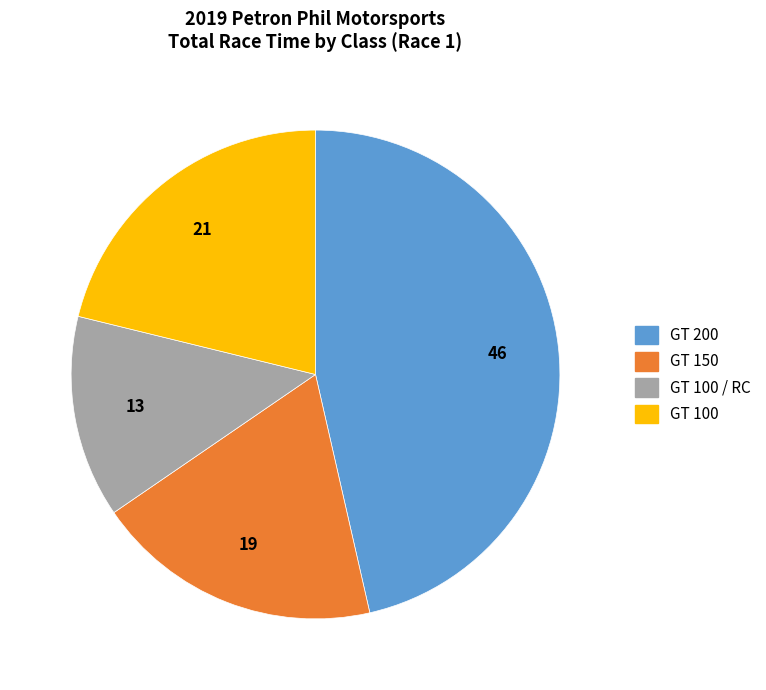

Which slice is the largest?

GT 200